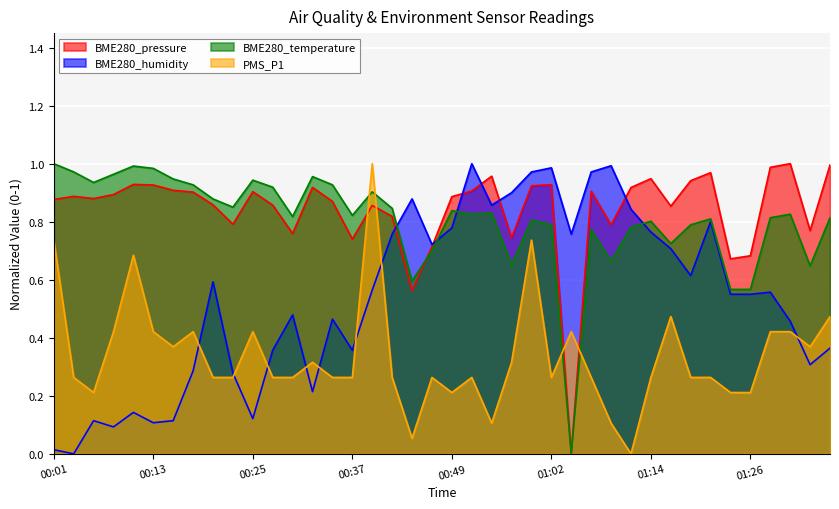

How many times do BME280_temperature and BME280_pressure cross each other?

1